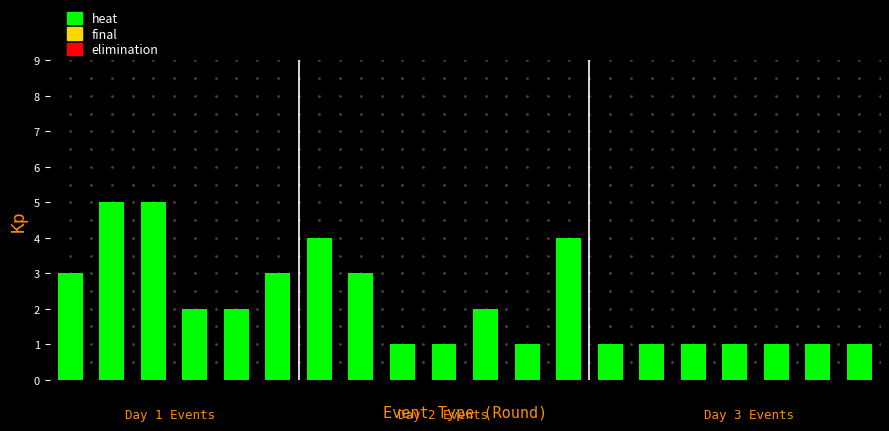

Reading left to right, transcribe all the data shown in this chart.

3	5	5	2	2	3	4	3	1	1	2	1	4	1	1	1	1	1	1	1